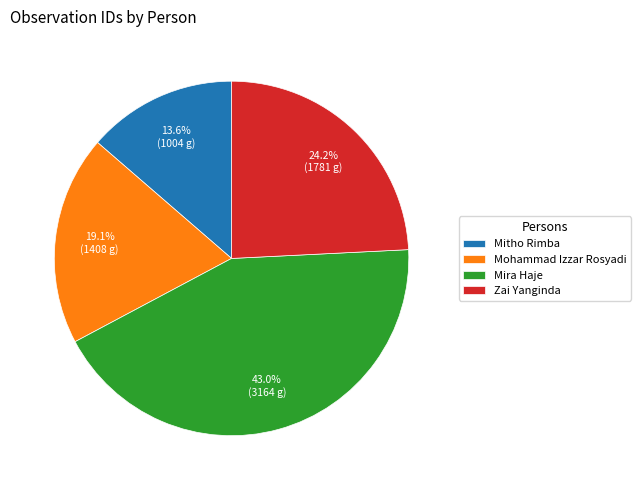

To the nearest percent, what percentage of the pie is Mohammad Izzar Rosyadi?

19%